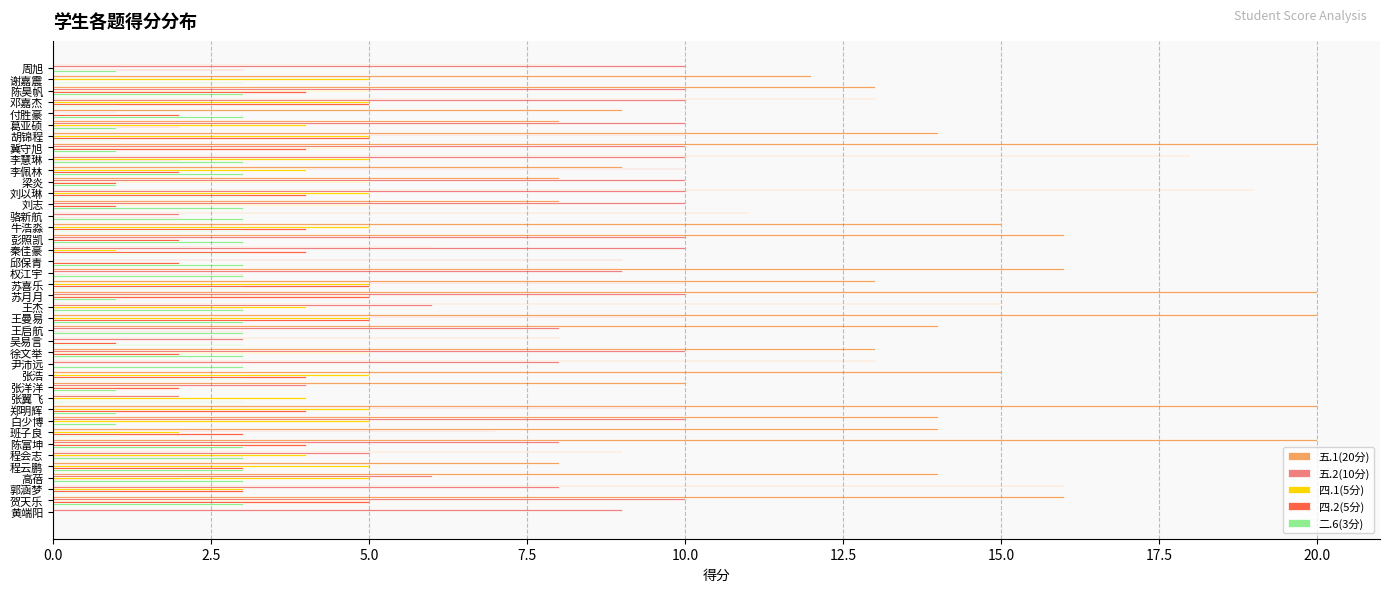

The 五.2(10分) series shows 10 at 刘志. True or false?

True